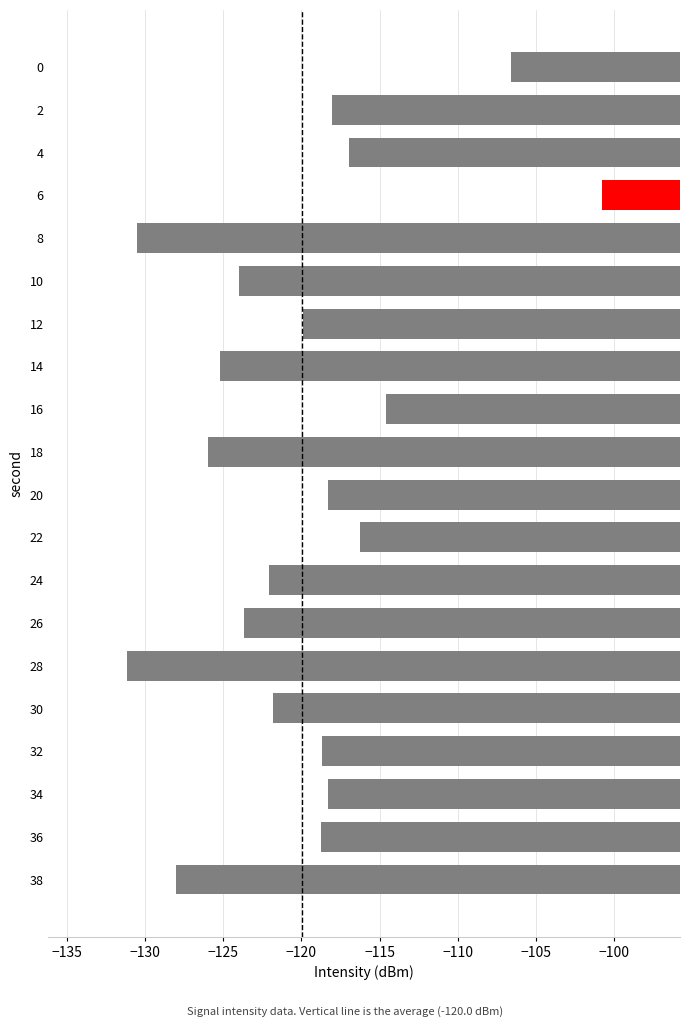

Which has a higher value, 8 or 18?

18